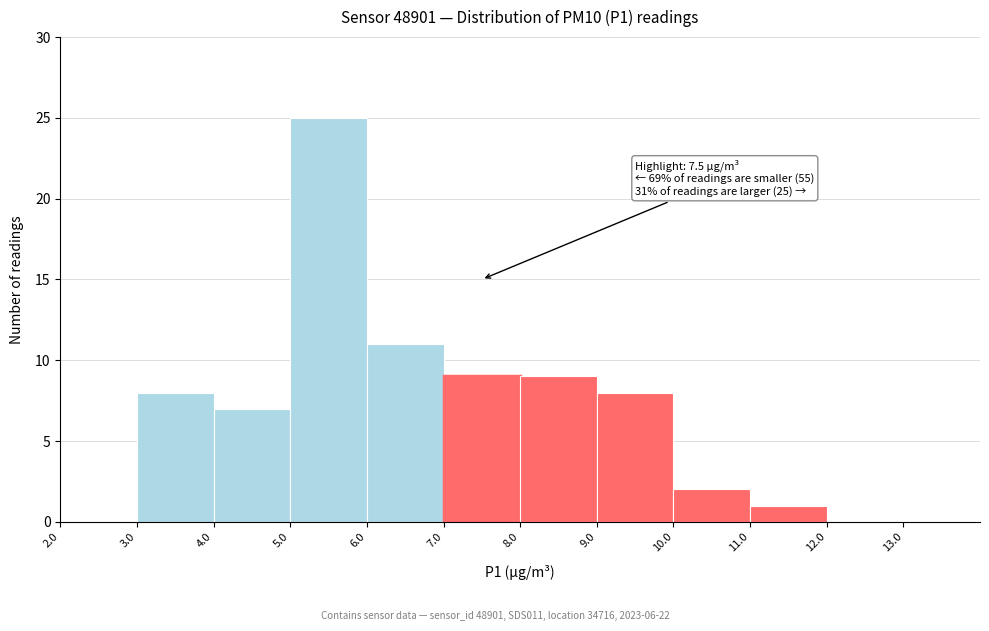

Over which range of the x-axis is the bar tallest?

5 to 6